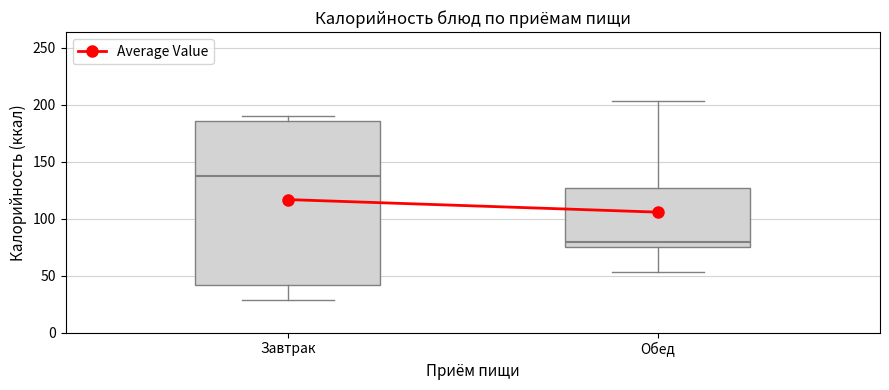

Which box is the tallest, from its lower edge to its upper edge?

Завтрак